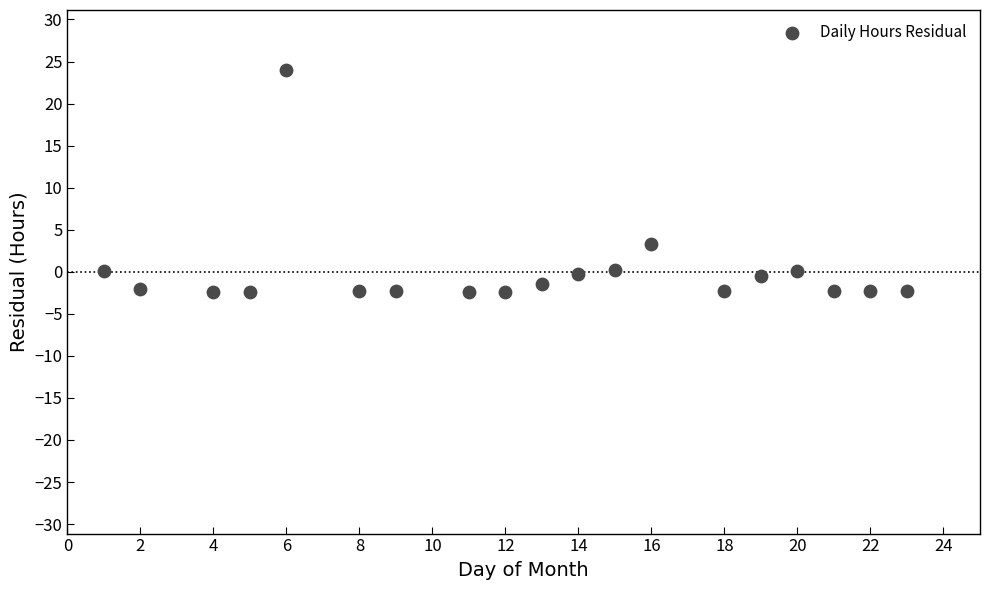

What is the range of X values (max minus min)?

22.0